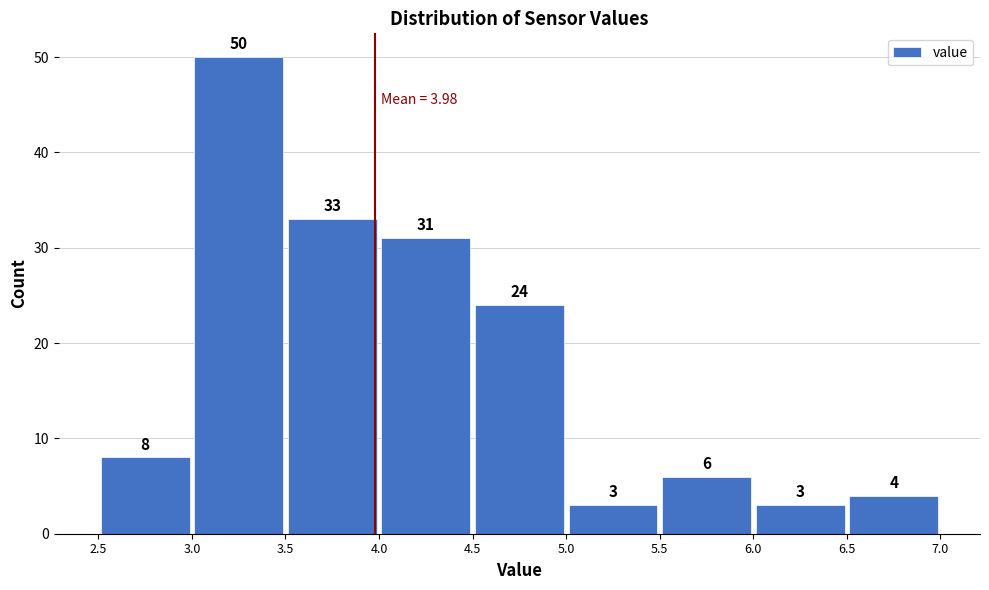

Over which range of the x-axis is the bar tallest?

3.0 to 3.5